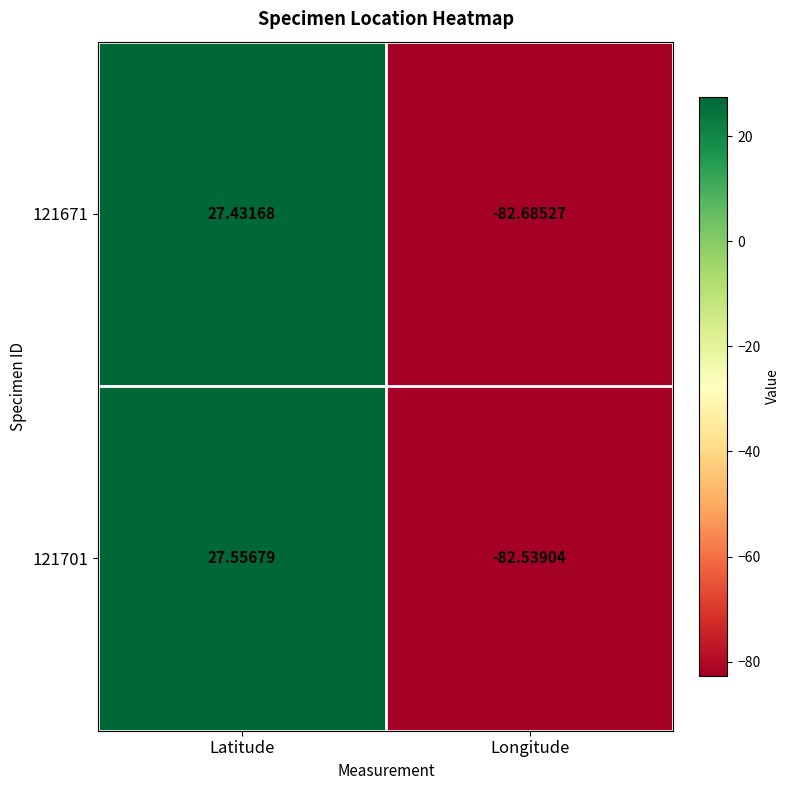

At which category is the sum across all series the highest?

Latitude